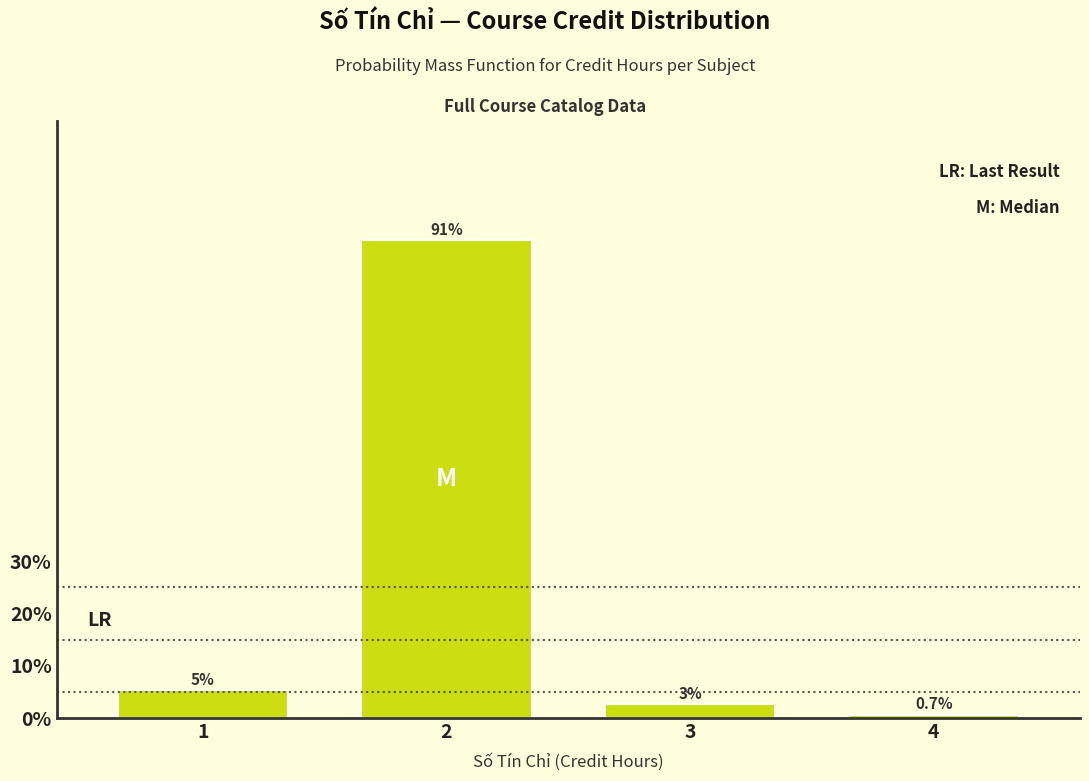

What is the average value?

25.0